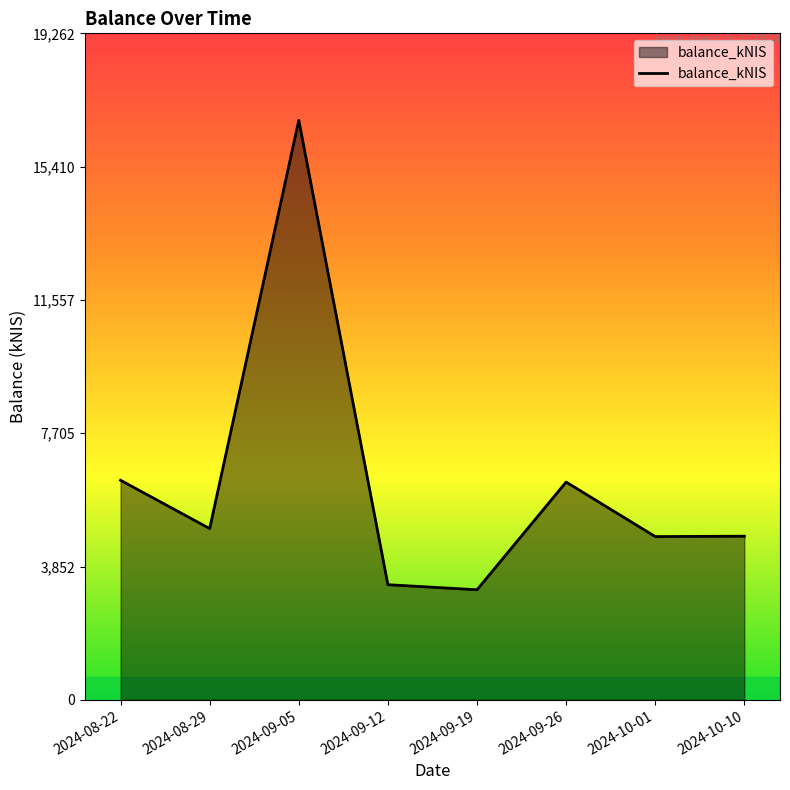

What is the average value?

6288.4